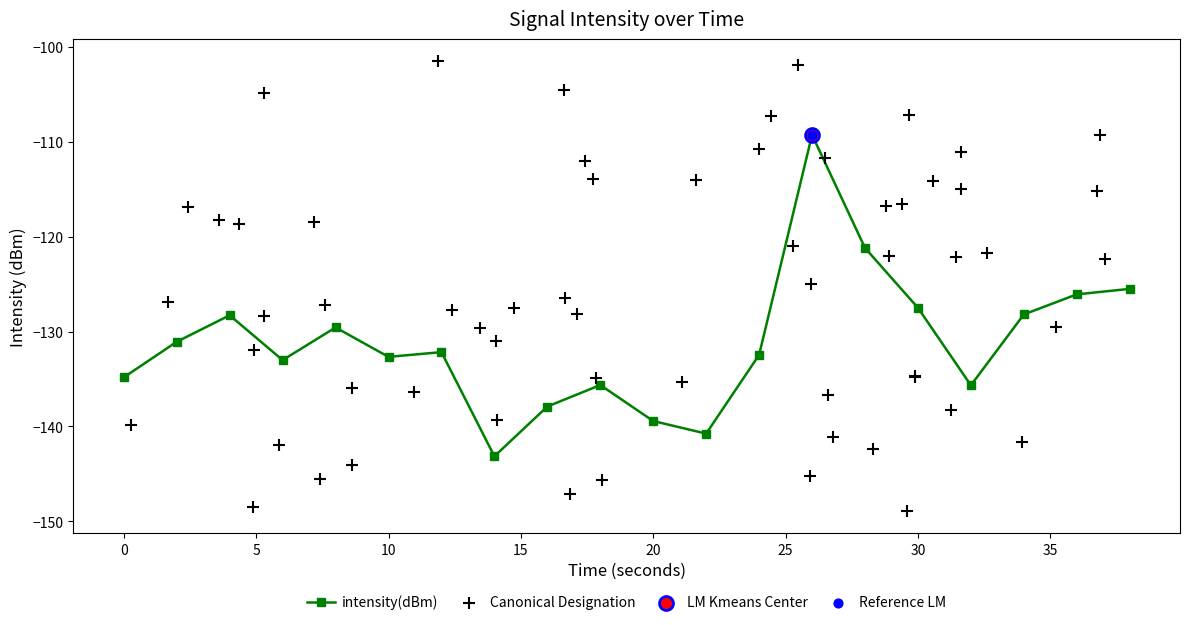

The intensity(dBm) series shows -47.0 at 0. True or false?

False